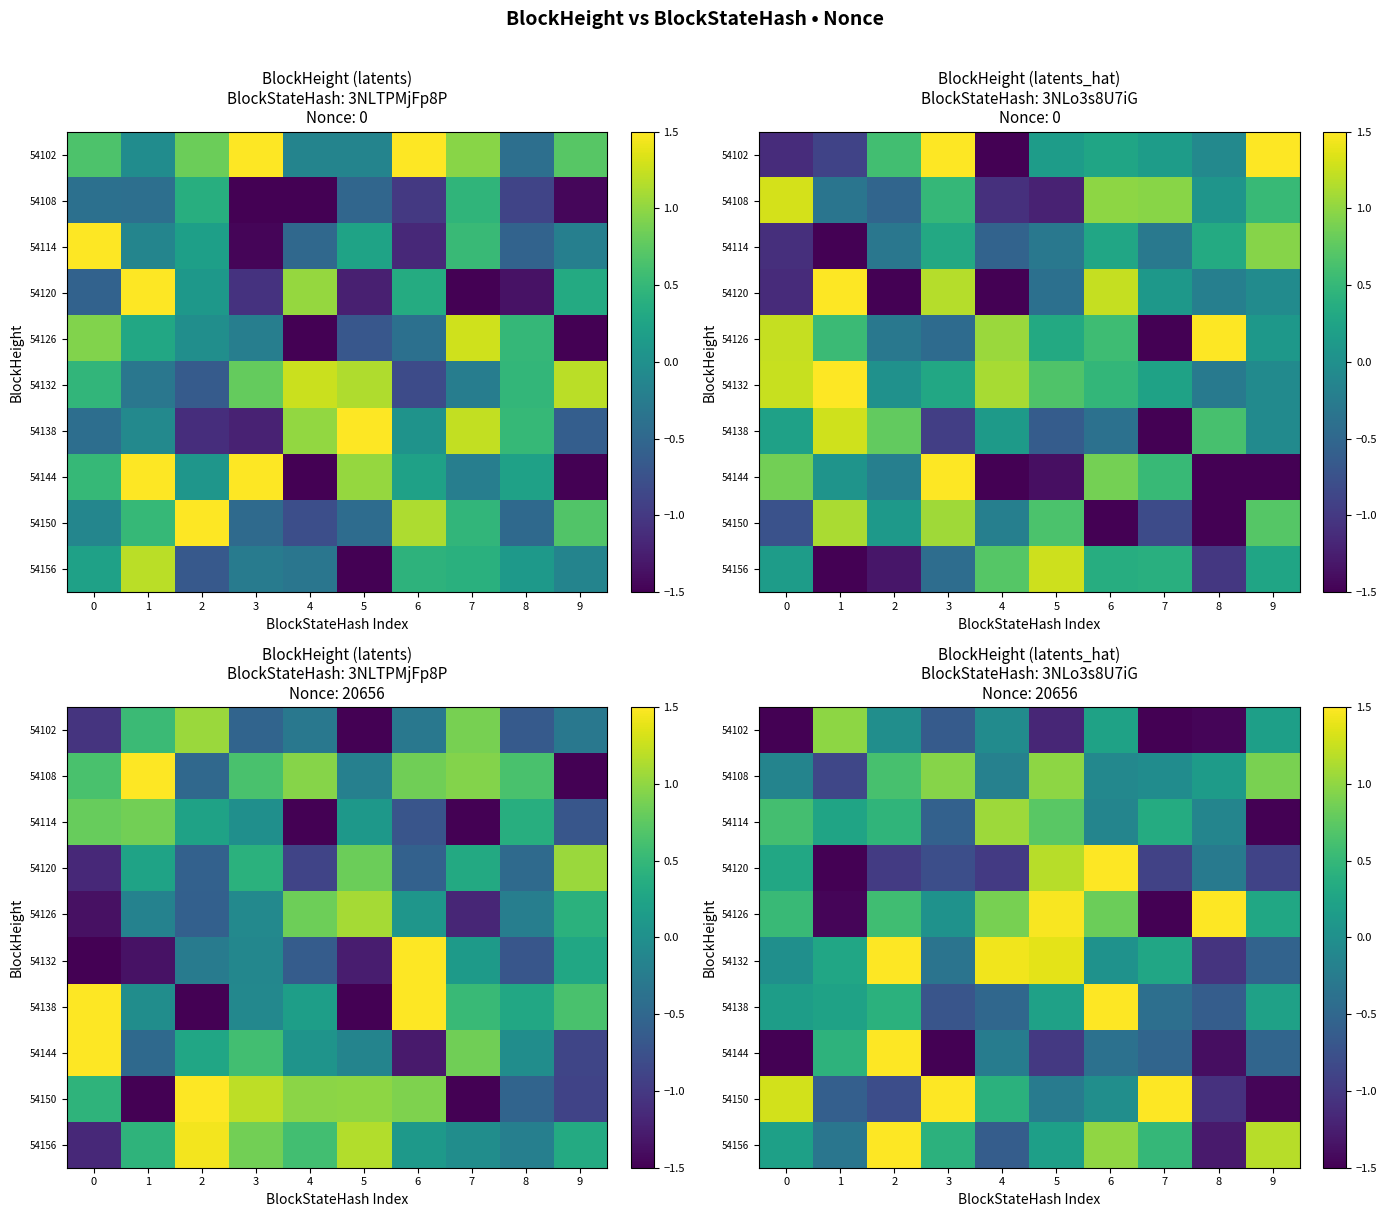

Is it true that row_8 equals 0.1 at 4?

False